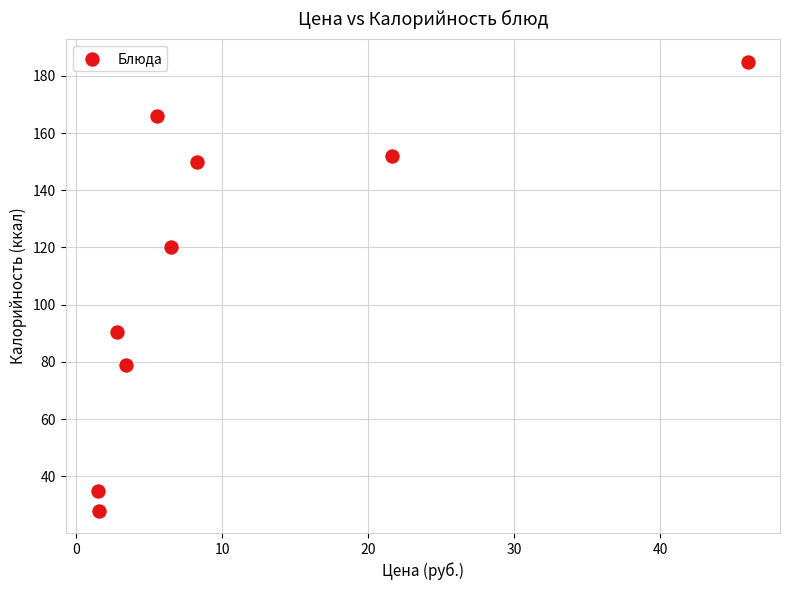

What is the average X value?

10.8